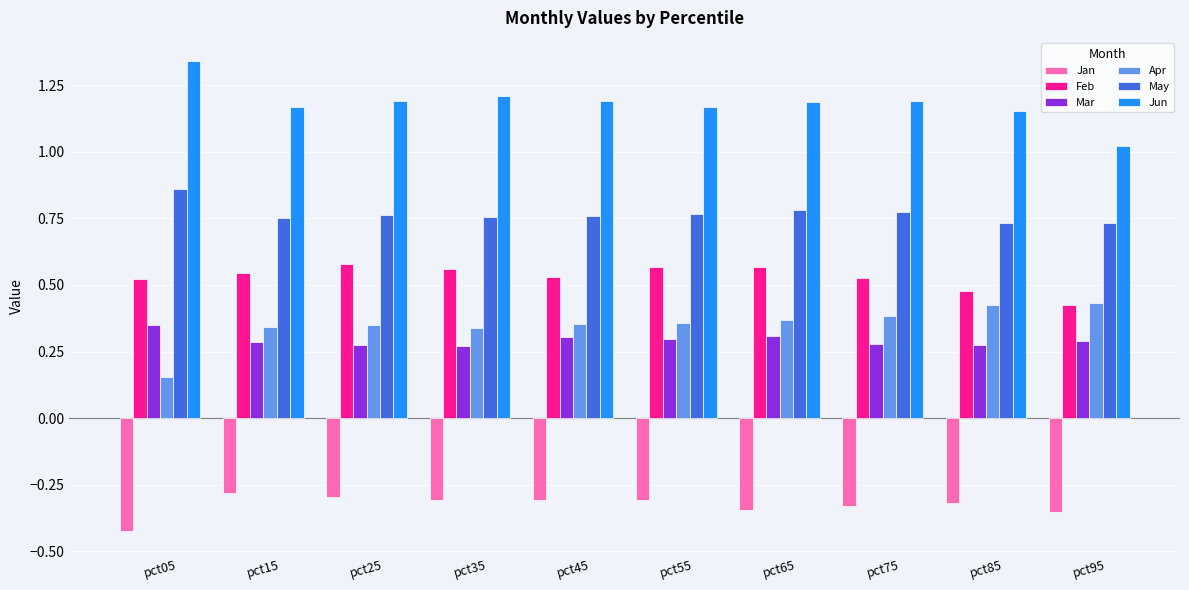

The value of Jun at pct55 is 1.6. True or false?

False